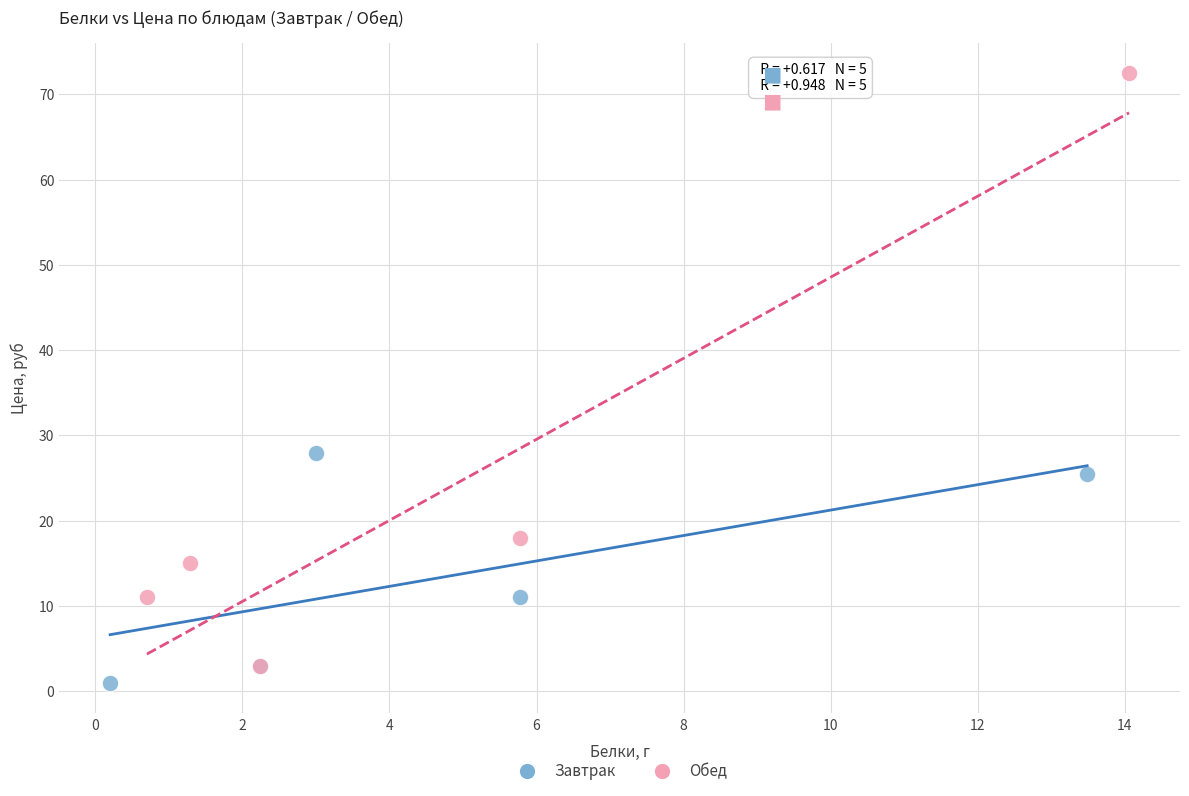

What are all the series names shown in the legend?

Завтрак, Обед